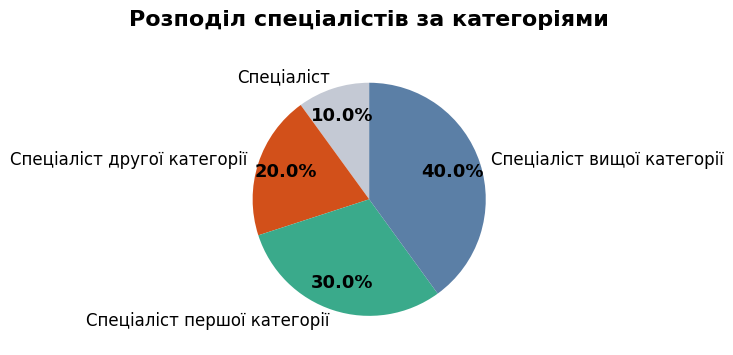

How many slices are in this pie chart?

4